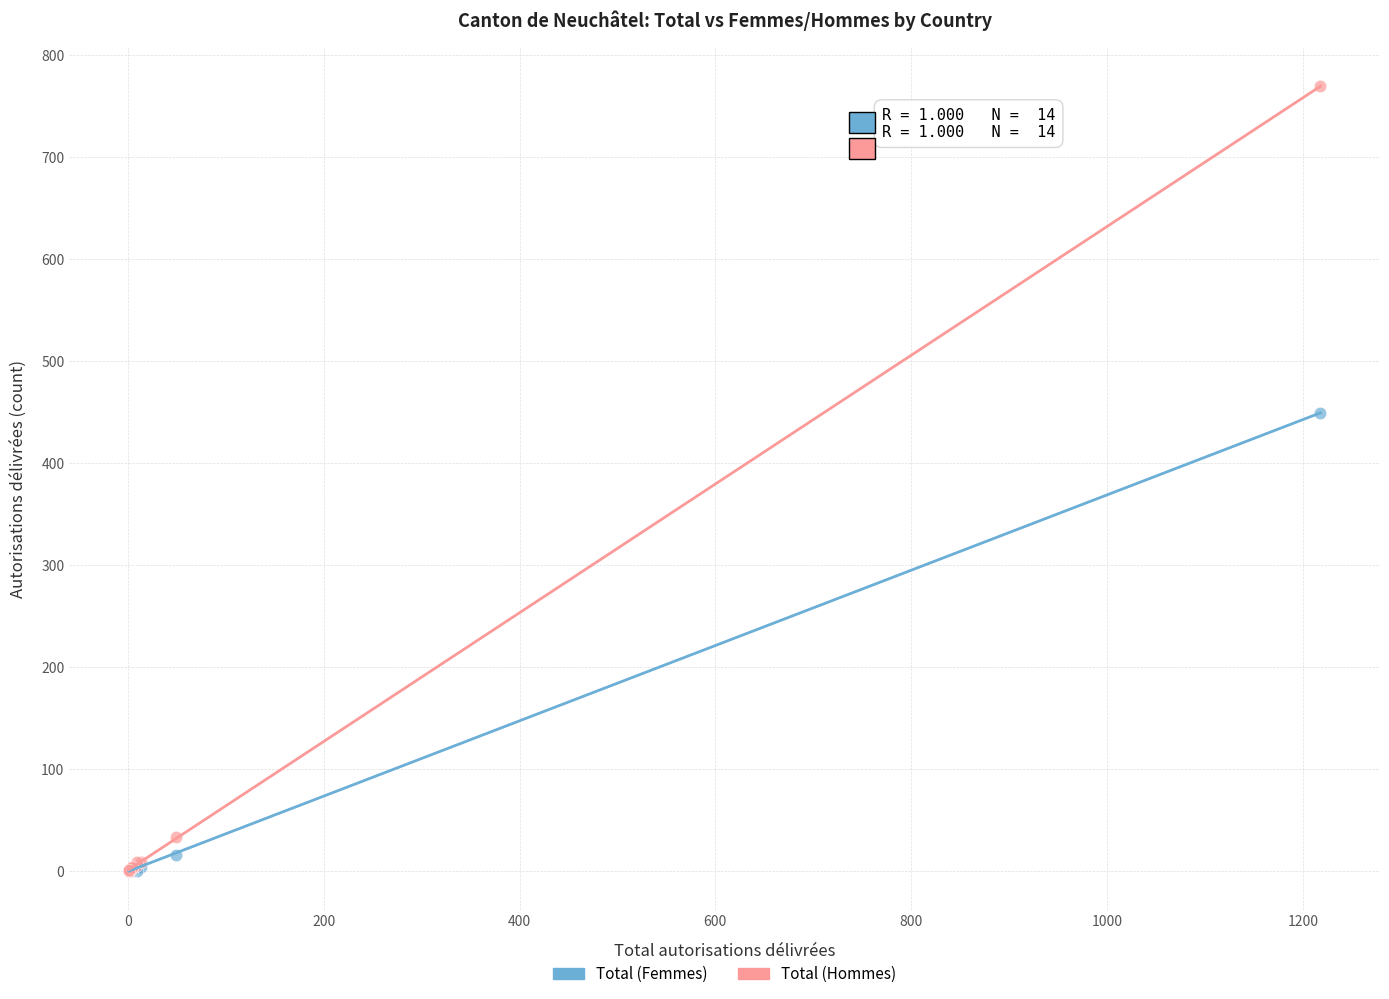

In the Total (Hommes) series, what Y value is closest to 384?

33